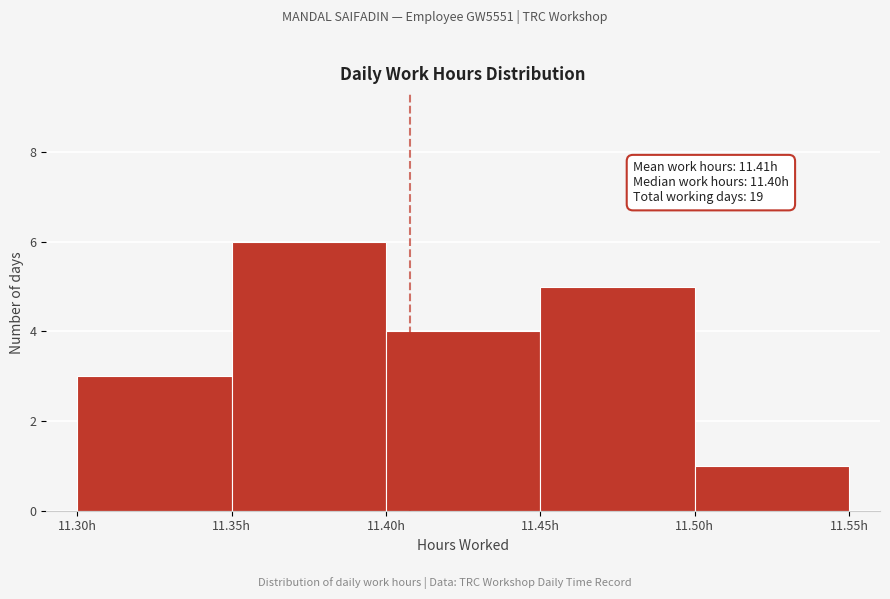

Which range on the x-axis has the tallest bar?

11.35 to 11.40